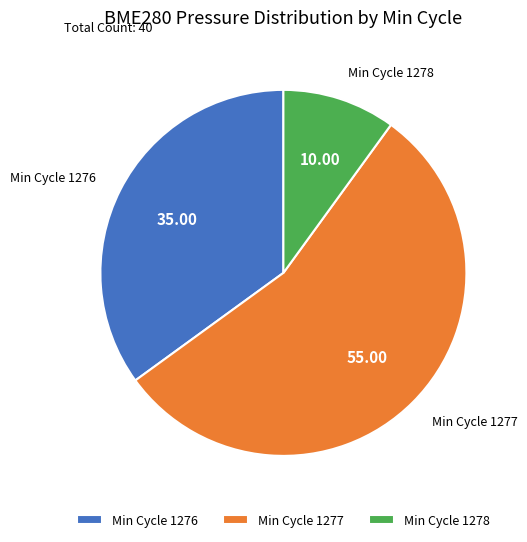

Combined, do Min Cycle 1277 and Min Cycle 1276 account for over 50%?

Yes